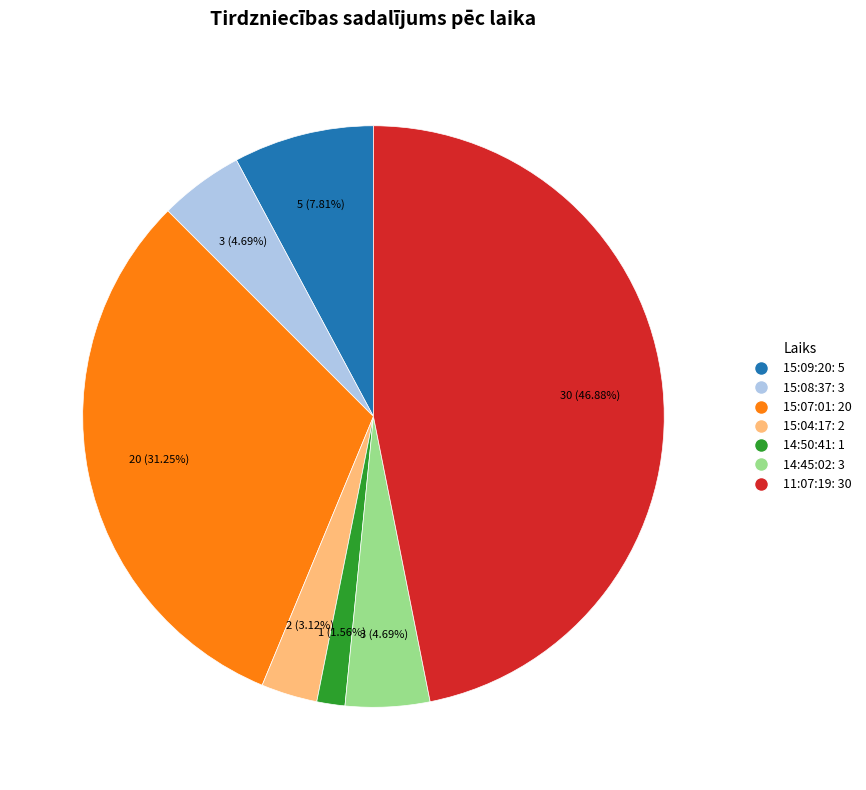

To the nearest percent, what is the combined percentage of 15:04:17 and 14:50:41?

5%